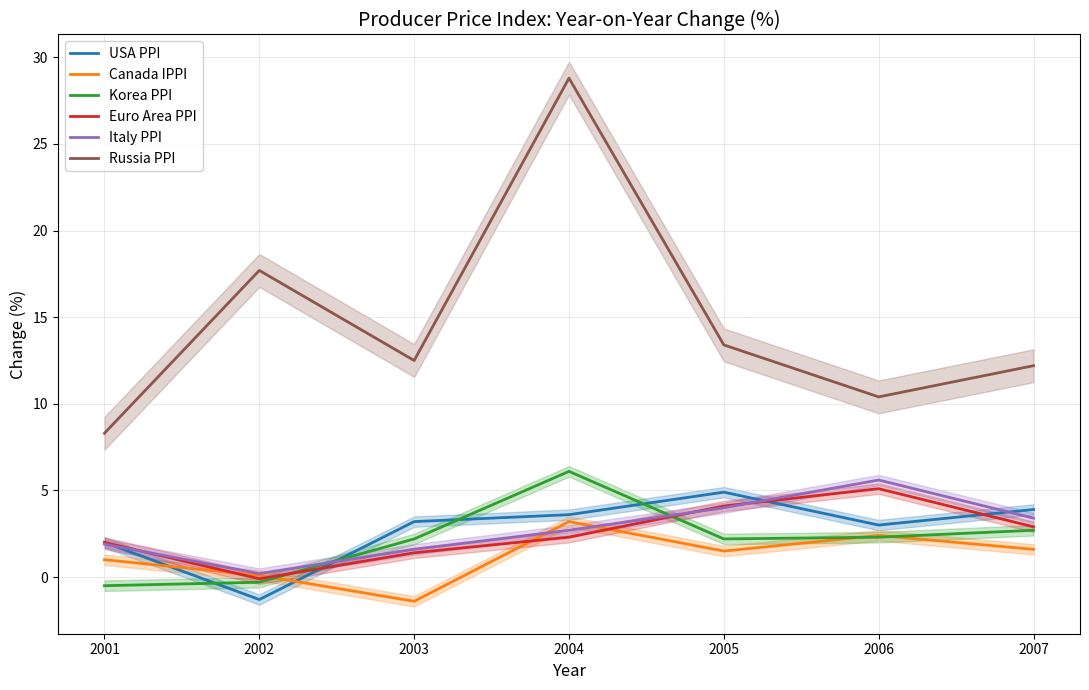

True or false: Italy PPI has a value of 3.2 at 2001.

False